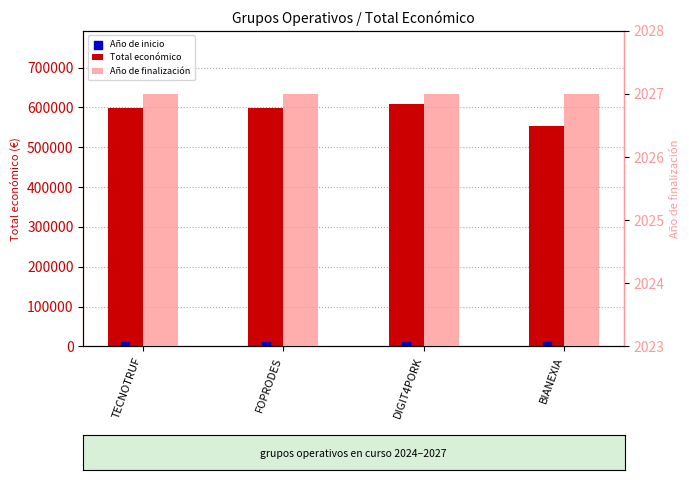

Which series has the largest total across all categories?

Total económico